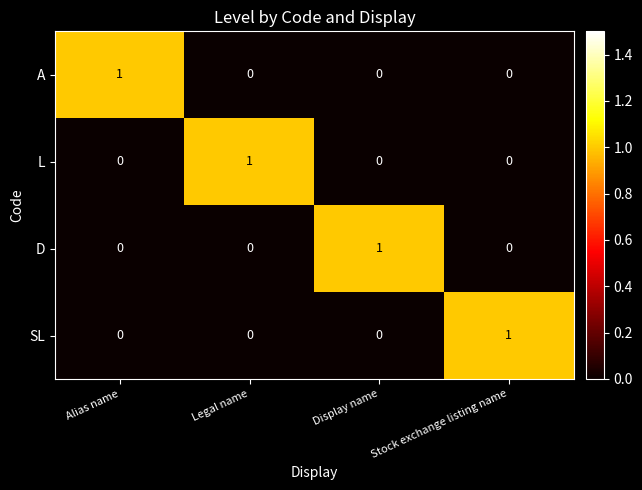

Reading left to right, transcribe all the data shown in this chart.

A: 1	0	0	0
L: 0	1	0	0
D: 0	0	1	0
SL: 0	0	0	1